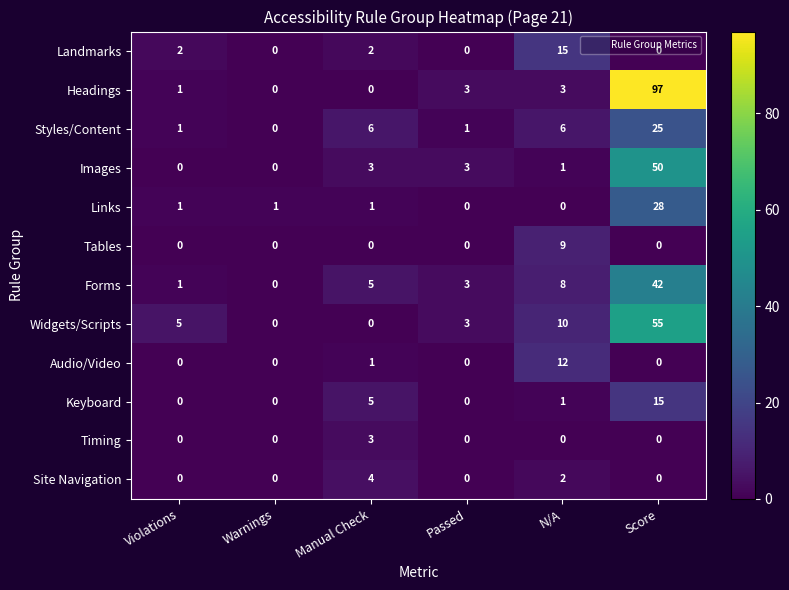

What is the greatest value displayed?

97